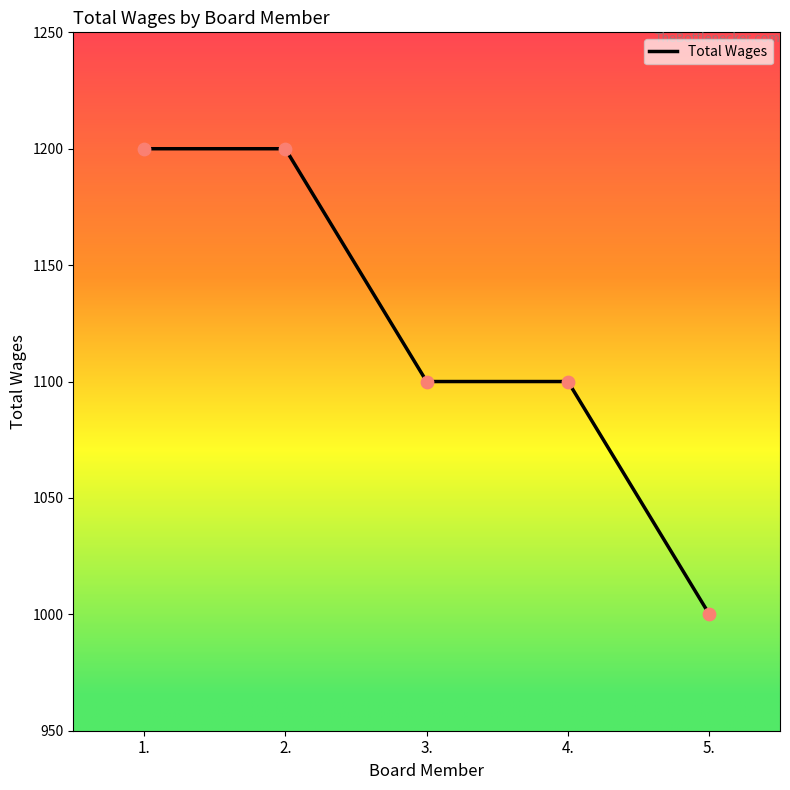

Approximately how many times larger is the value at 4. compared to 3.?

1.0